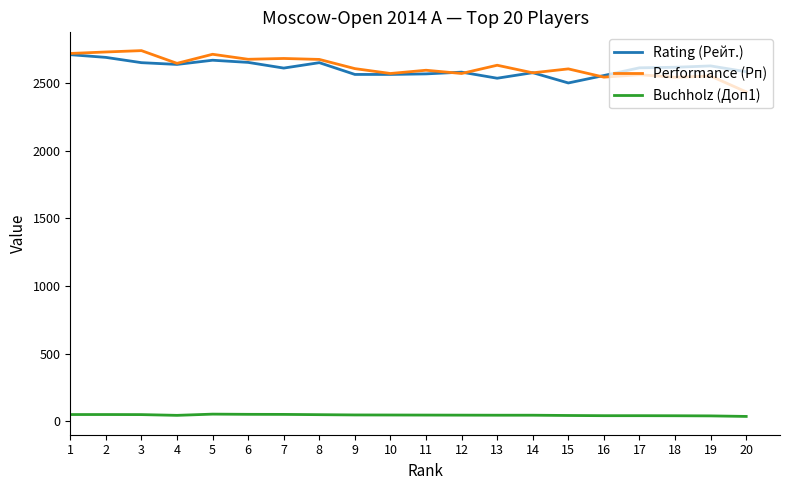

The value of Rating (Рейт.) at 3 is 661.6. True or false?

False